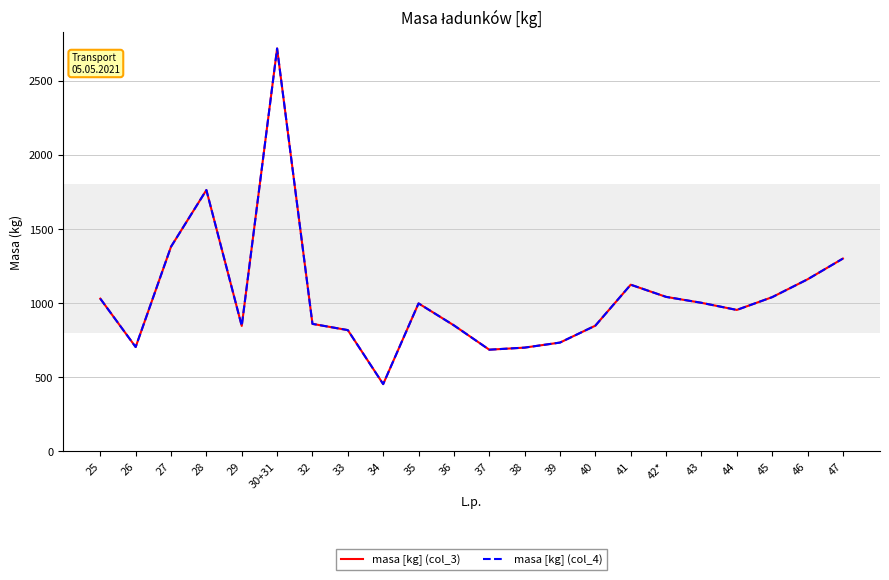

At how many categories does at least one series exceed 1803?

1